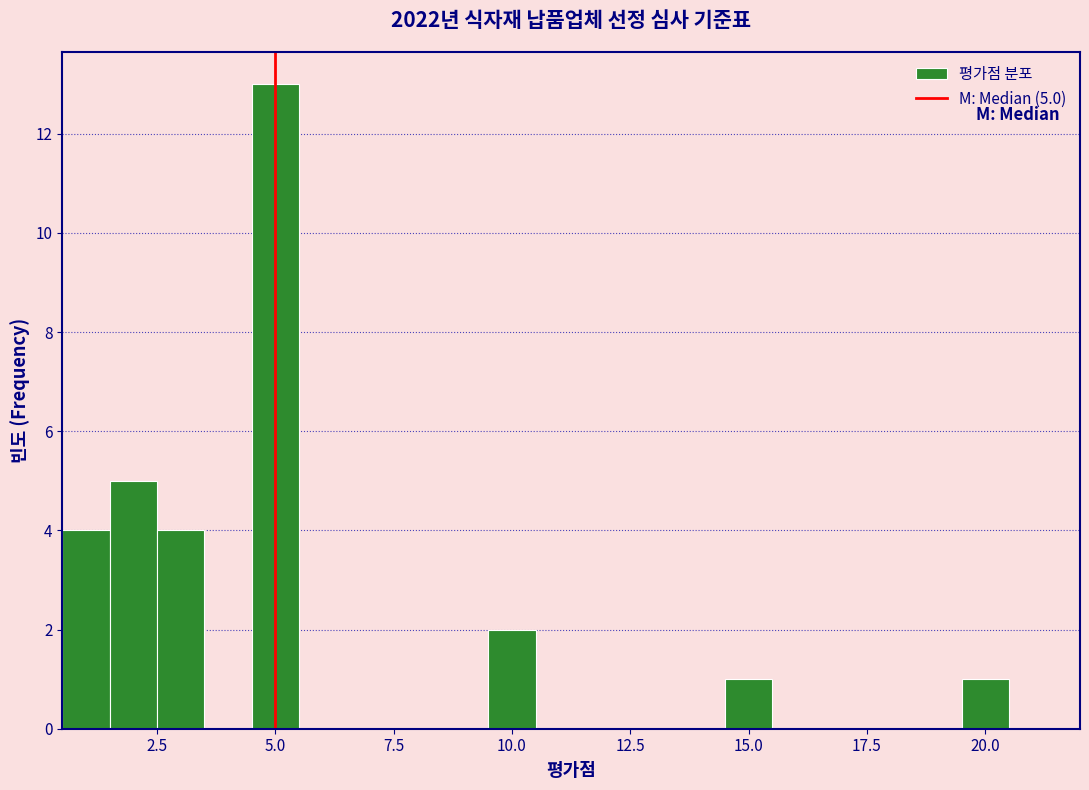

Read against the x-axis, roughly where is the centre of the tallest bar?

5.0